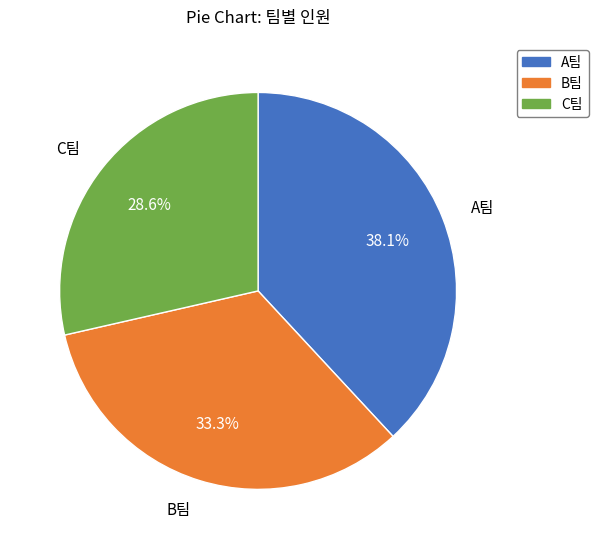

To the nearest percent, what is the average slice percentage?

33%